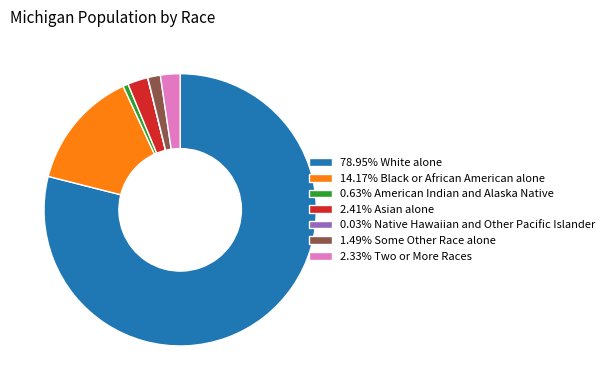

Does any single category account for the majority?

Yes